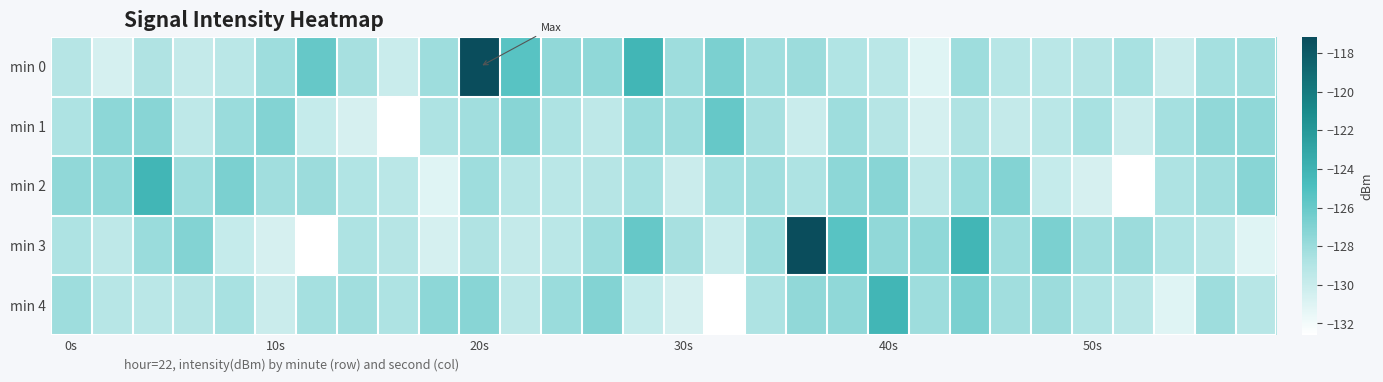

Which series has the largest total across all categories?

min 0